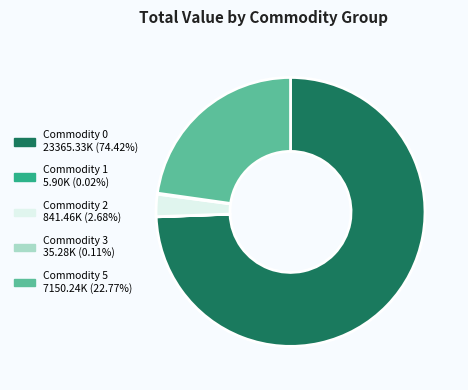

Between Commodity 5 and Commodity 0, which is larger?

Commodity 0